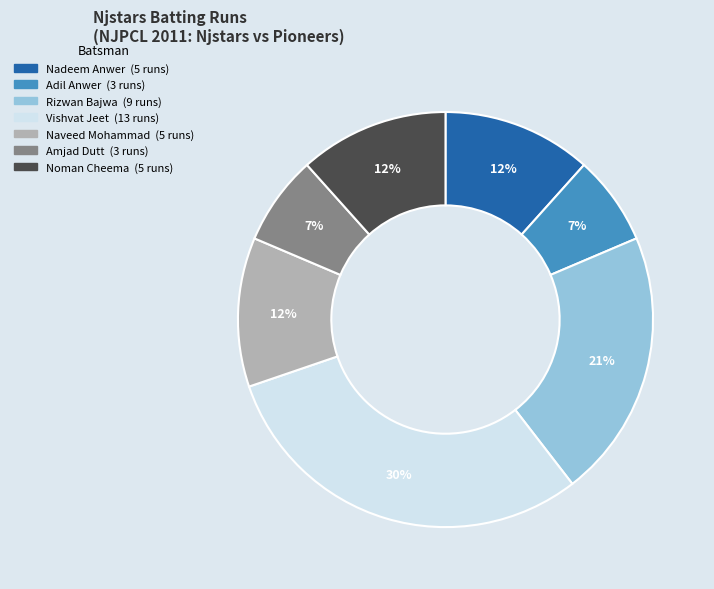

Which category has the biggest portion of the pie?

Vishvat Jeet